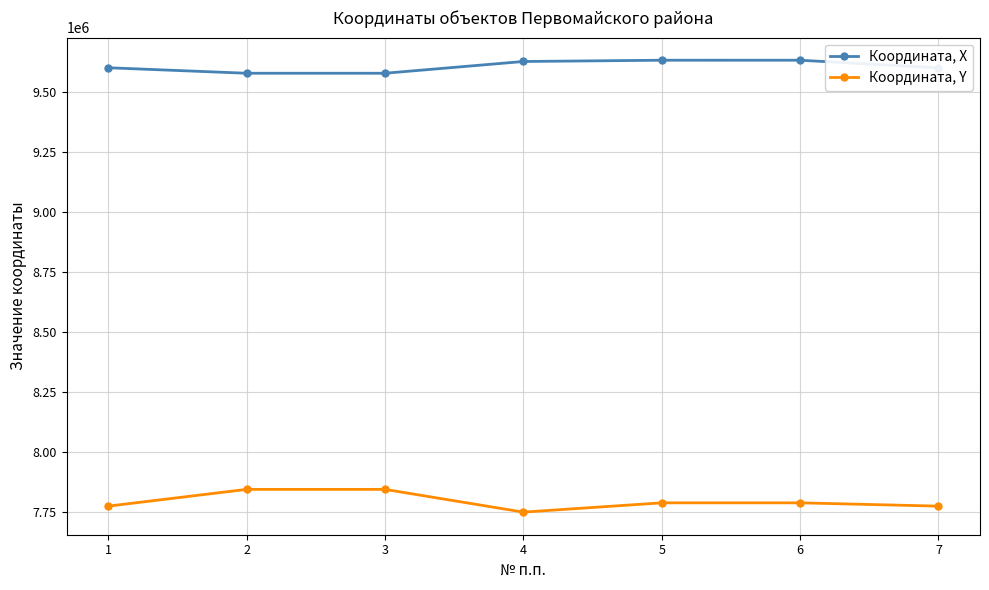

At which category does Координата, Y reach its first local valley?

4